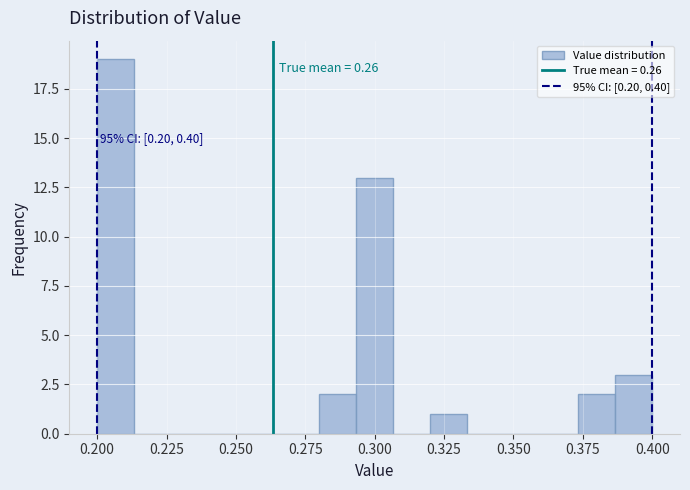

Around what value on the x-axis is the tallest bar? Give the approximate position of its centre, as read against the axis.

0.205